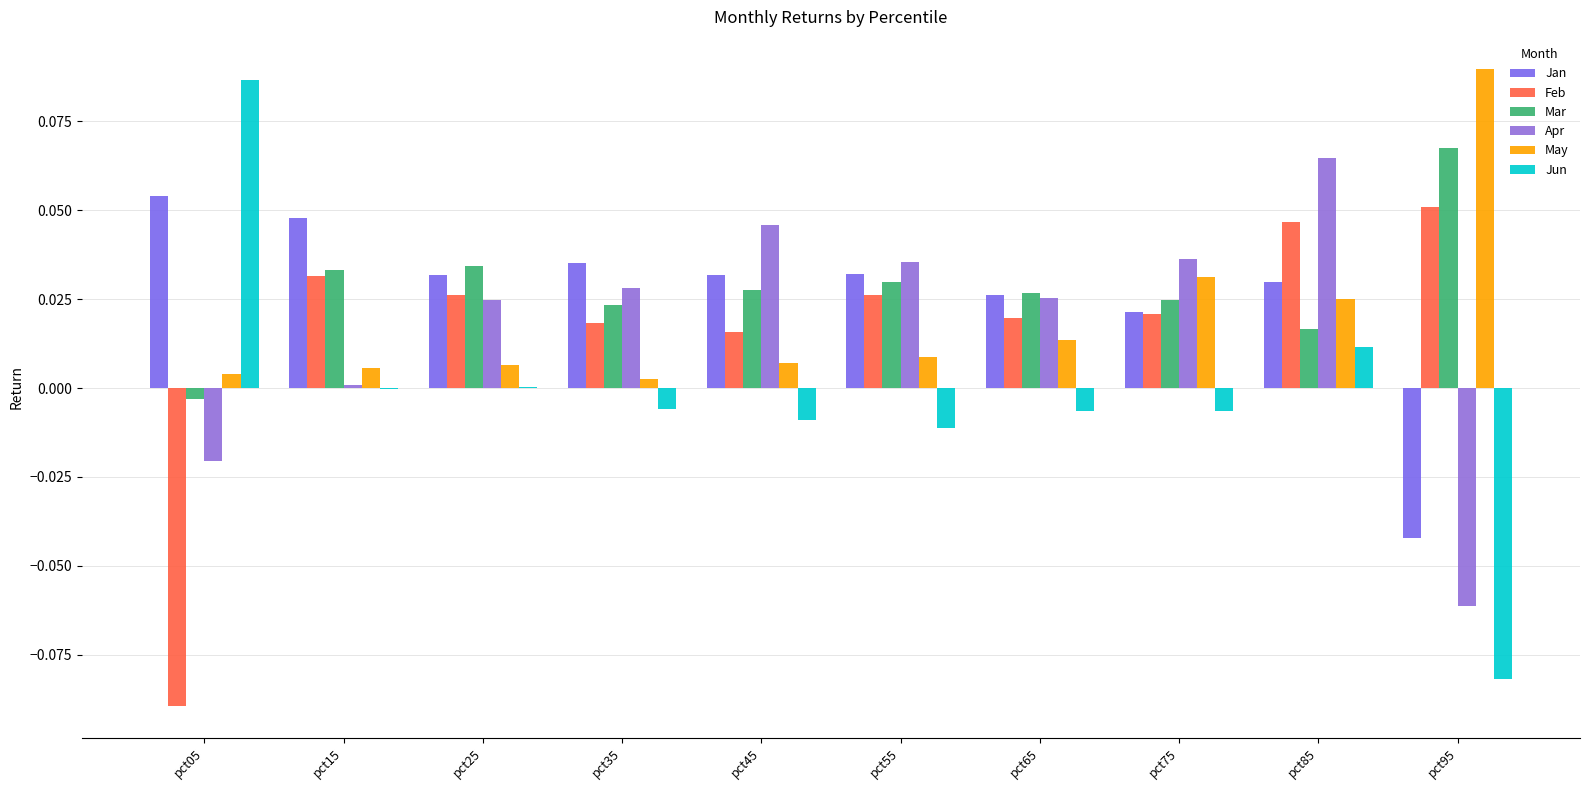

The Feb series shows -0.1 at pct05. True or false?

True